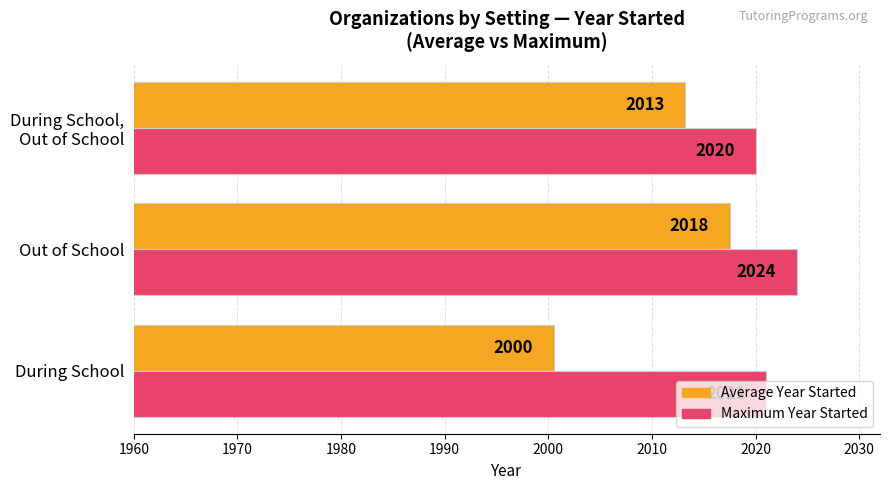

At which category does the chart reach its minimum across all series?

During School